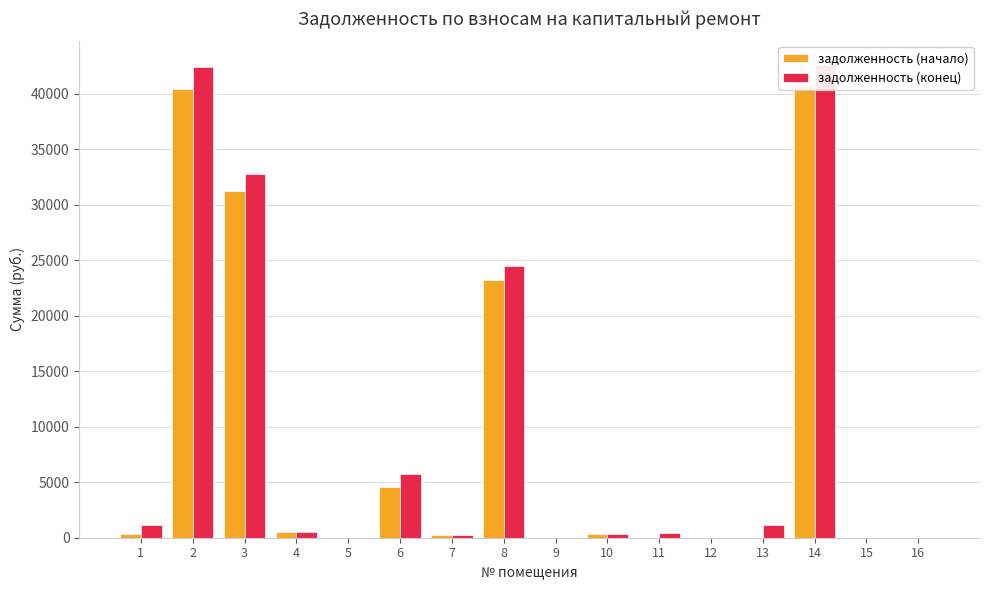

How many positive values does the задолженность (конец) series have?

12